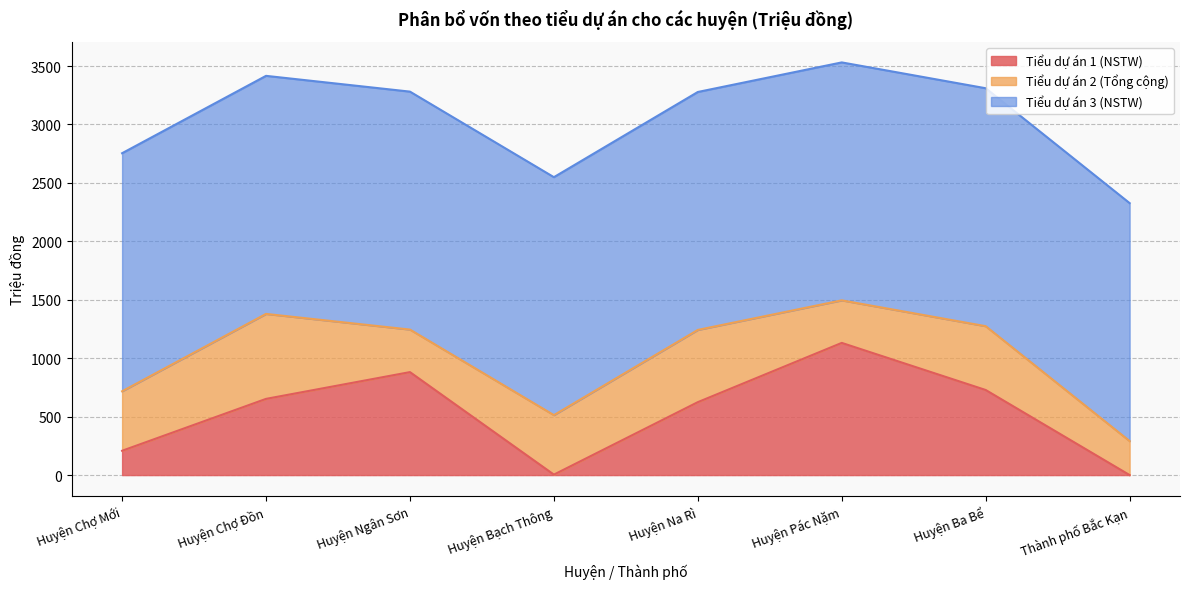

Which label corresponds to the largest value in the chart?

Huyện Chợ Mới